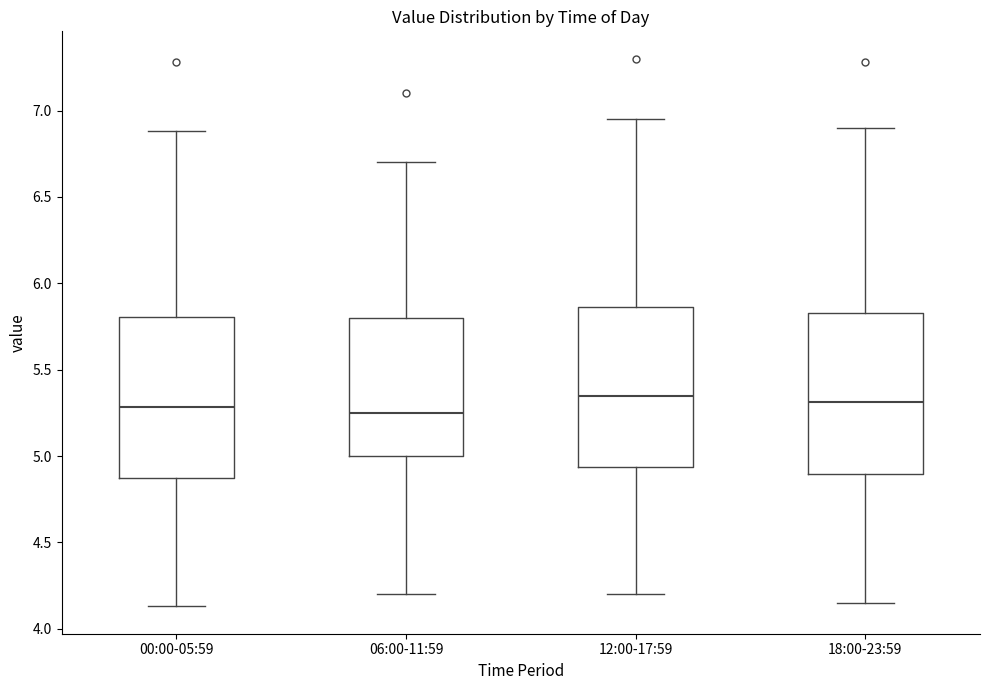

Reading left to right, transcribe this box plot: for each box, give where its median line is, the range the box spans, and where its two whiskers end, as read against the y-axis. The values are not printed on the chart, so give them approximately, as read against the axis.

00:00-05:59: median 5.30, box 4.85 to 5.80, whiskers 4.15 to 6.90
06:00-11:59: median 5.25, box 5.00 to 5.80, whiskers 4.20 to 6.70
12:00-17:59: median 5.35, box 4.95 to 5.85, whiskers 4.20 to 6.95
18:00-23:59: median 5.30, box 4.90 to 5.85, whiskers 4.15 to 6.90